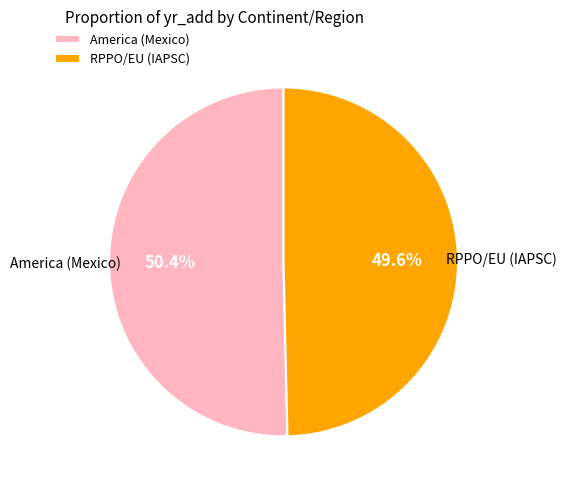

What percentage is the RPPO/EU (IAPSC) slice, to the nearest percent?

50%